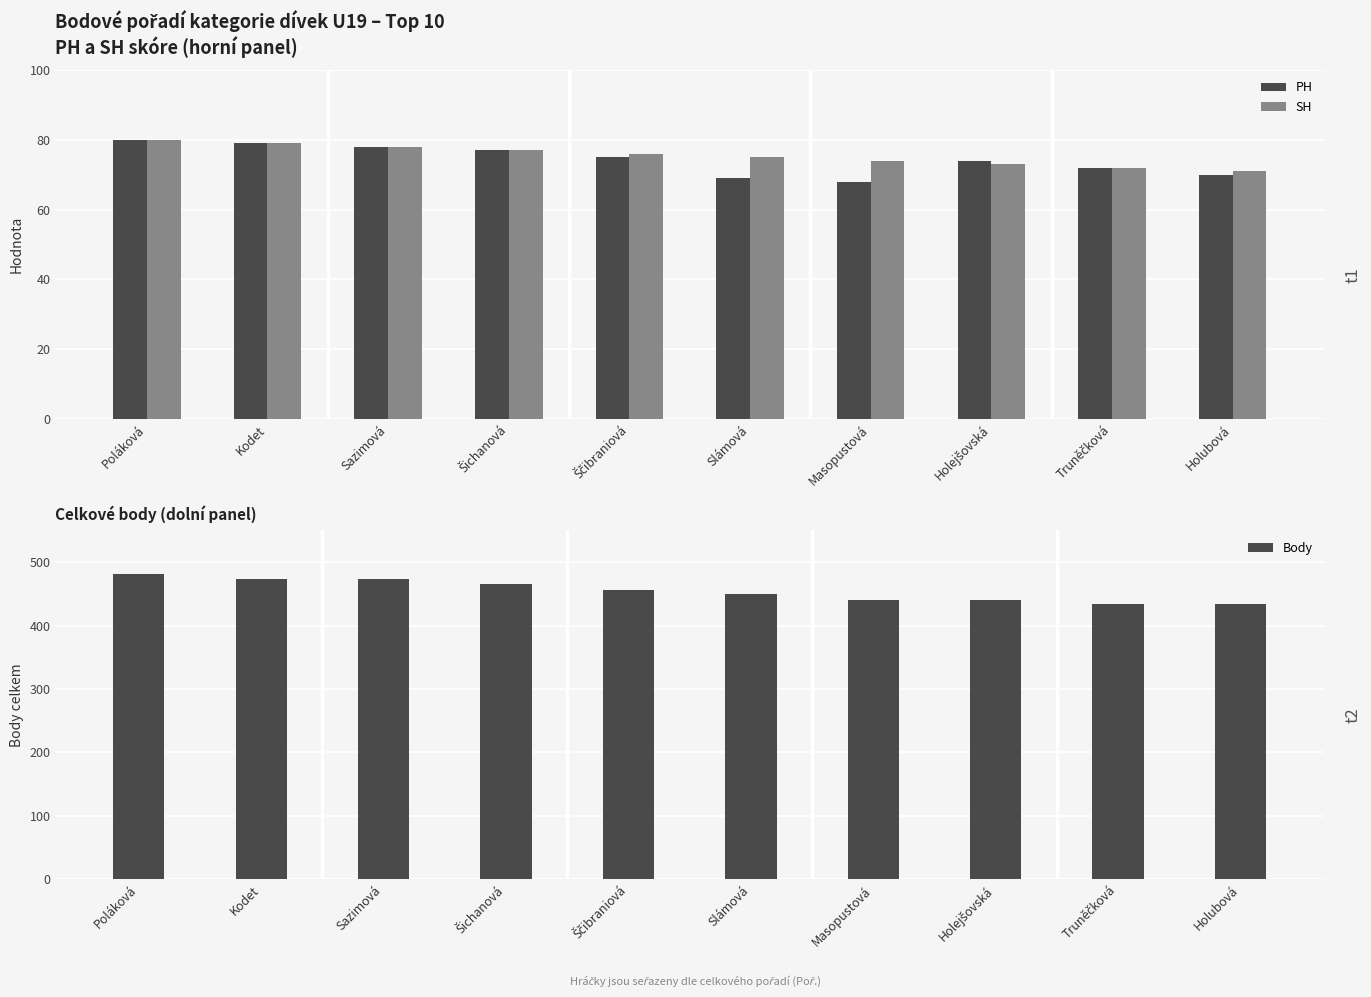

List the series in order of their peak value, lowest first.

PH, SH, Body